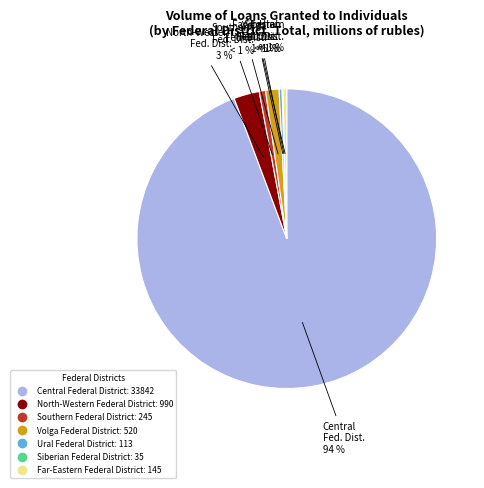

Is there any slice that represents more than half of the pie?

Yes